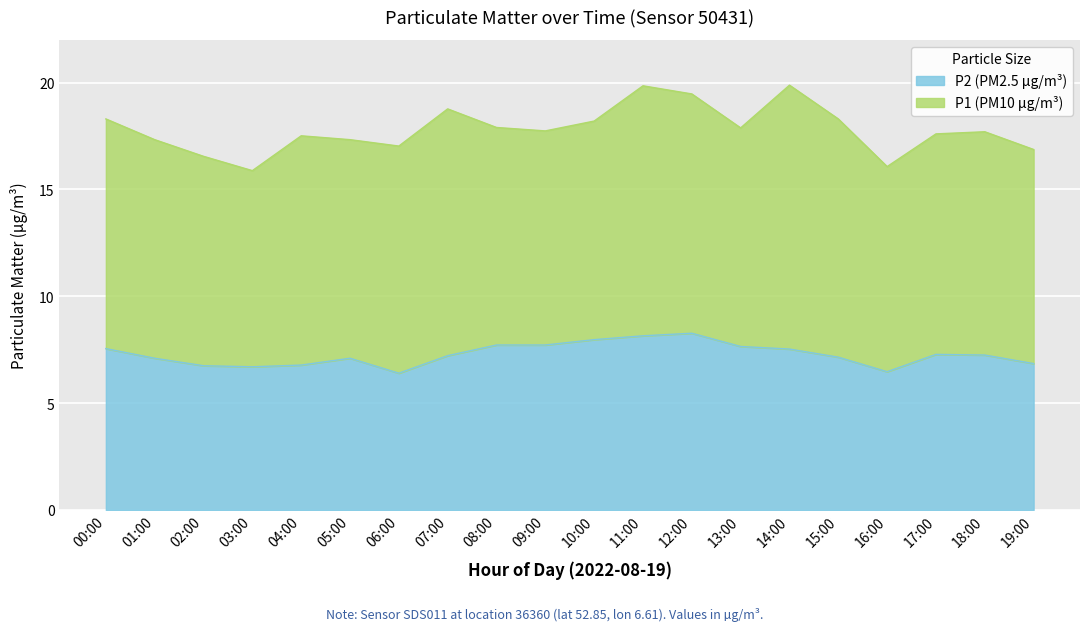

The chart shows a value of 6.4 at 06:00. True or false?

True